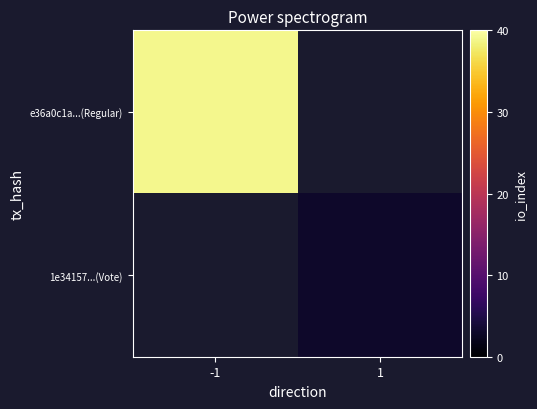

What value does the e36a0c1a...(Regular) series have at -1?

39.0